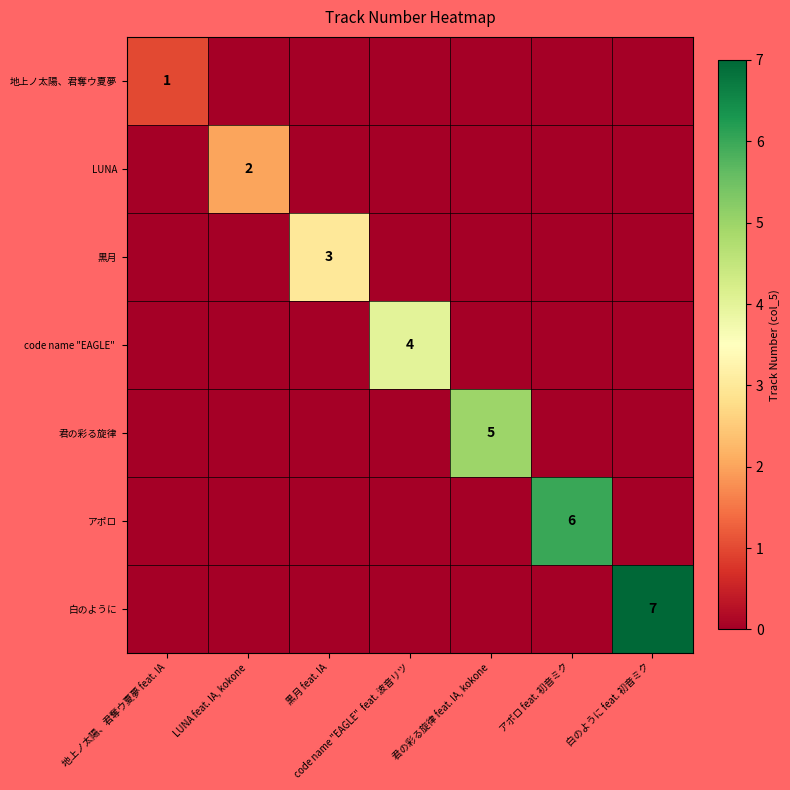

How many data points does each series have?

7